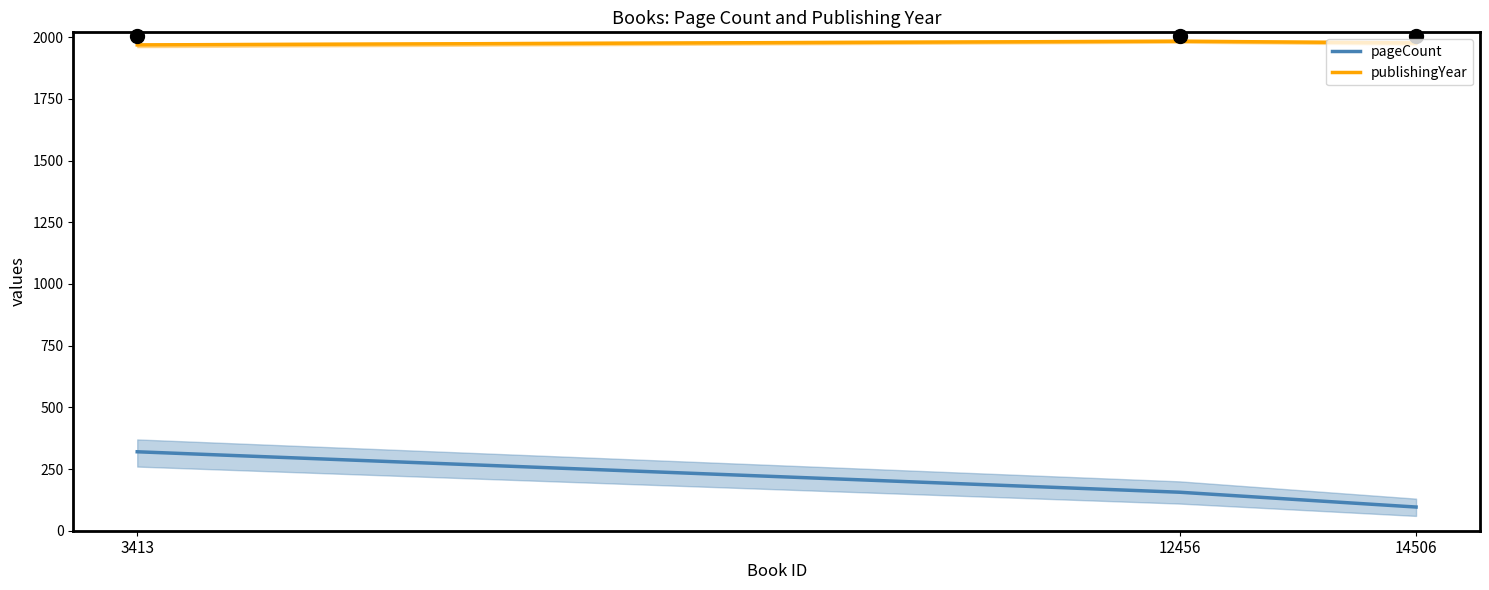

At which label does publishingYear reach its peak?

12456